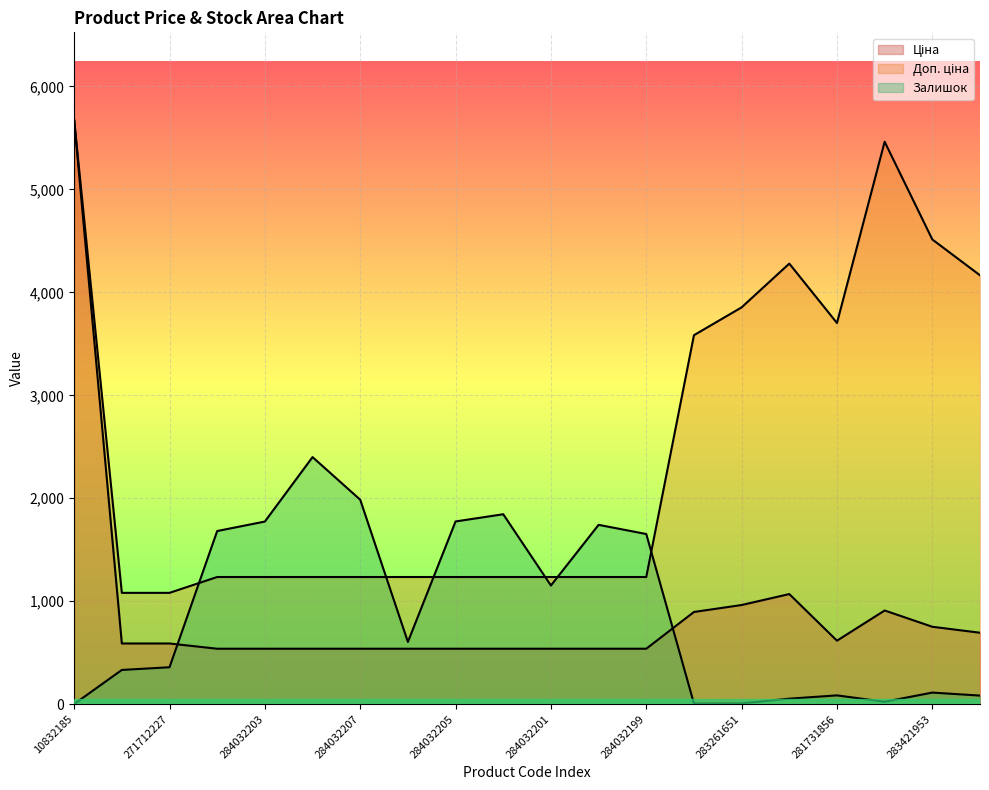

Which series has the largest range (max minus min)?

Ціна